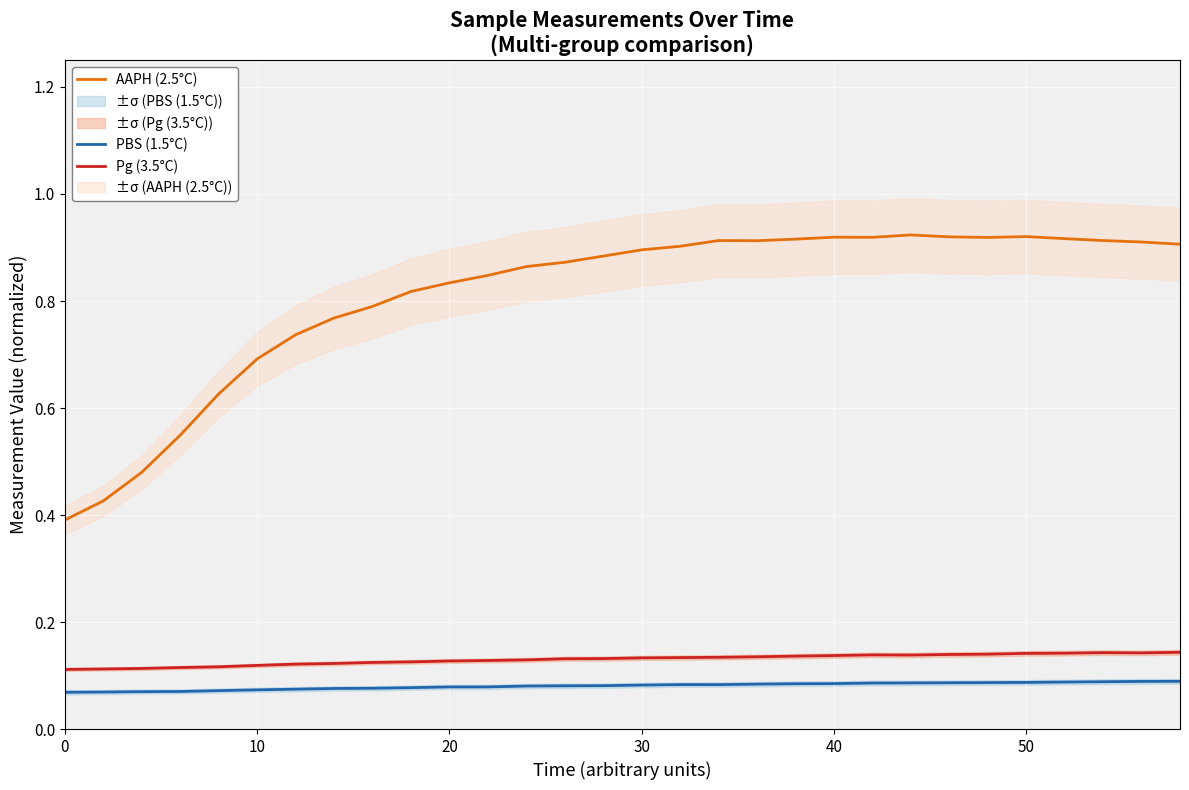

True or false: AAPH (2.5°C) has a value of 0.4 at 0.

True